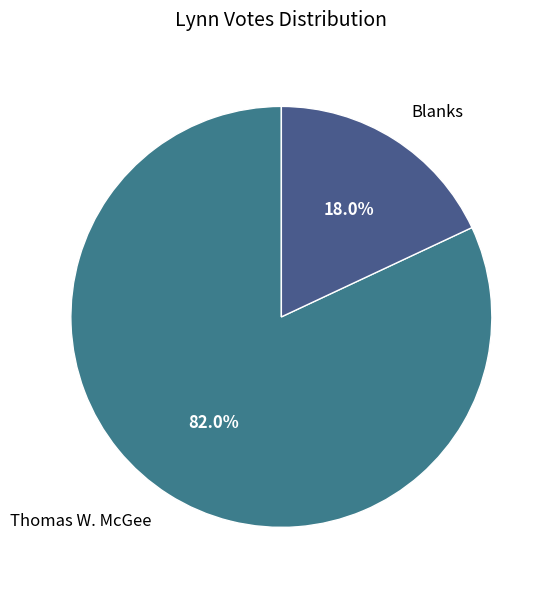

What is the ratio of the value at Blanks to the value at Thomas W. McGee?

0.2